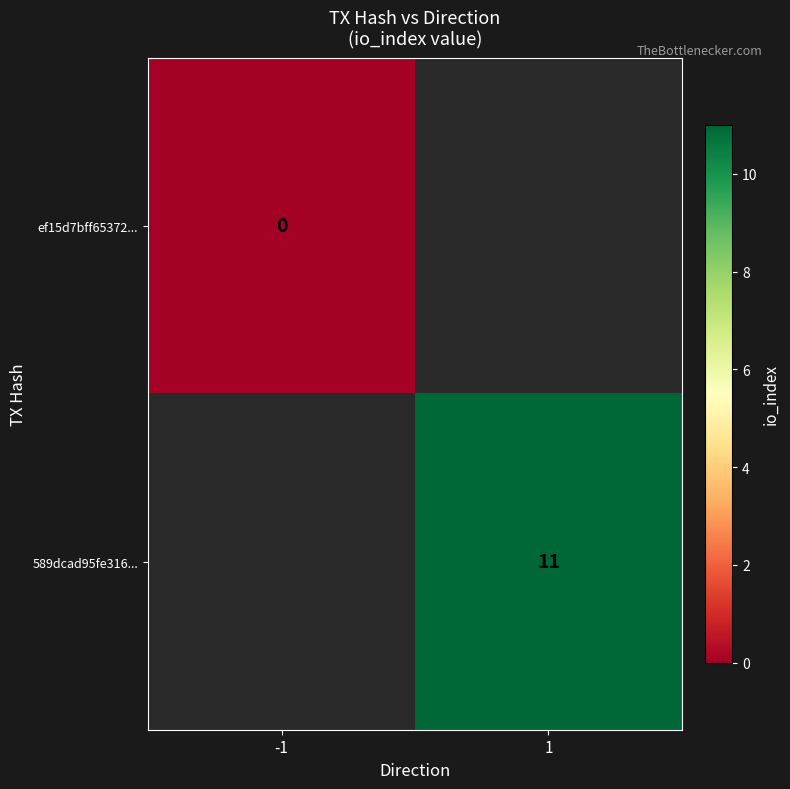

Is it true that 589dcad95fe316... equals 19 at 1?

False